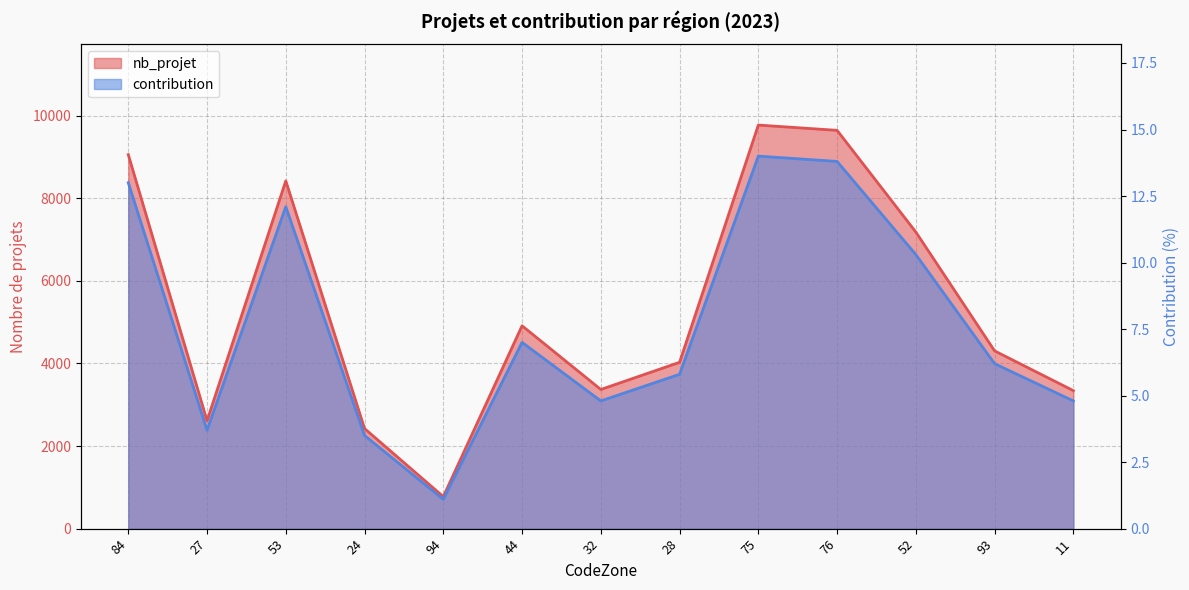

What is the highest value of the contribution series?

14.0